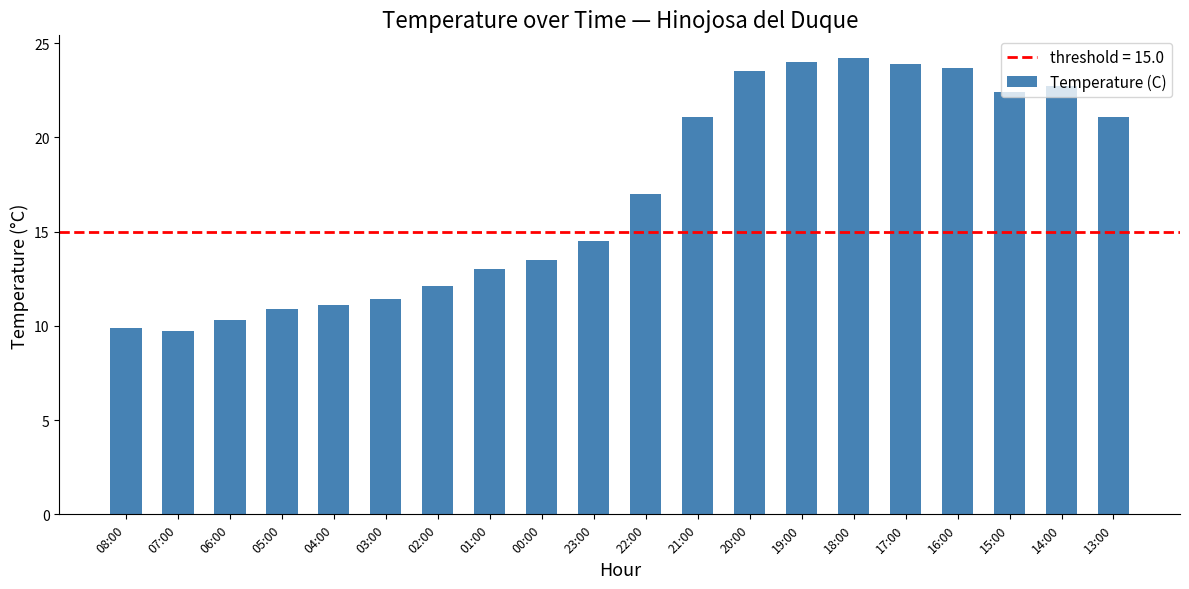

What position from the left is 00:00?

9